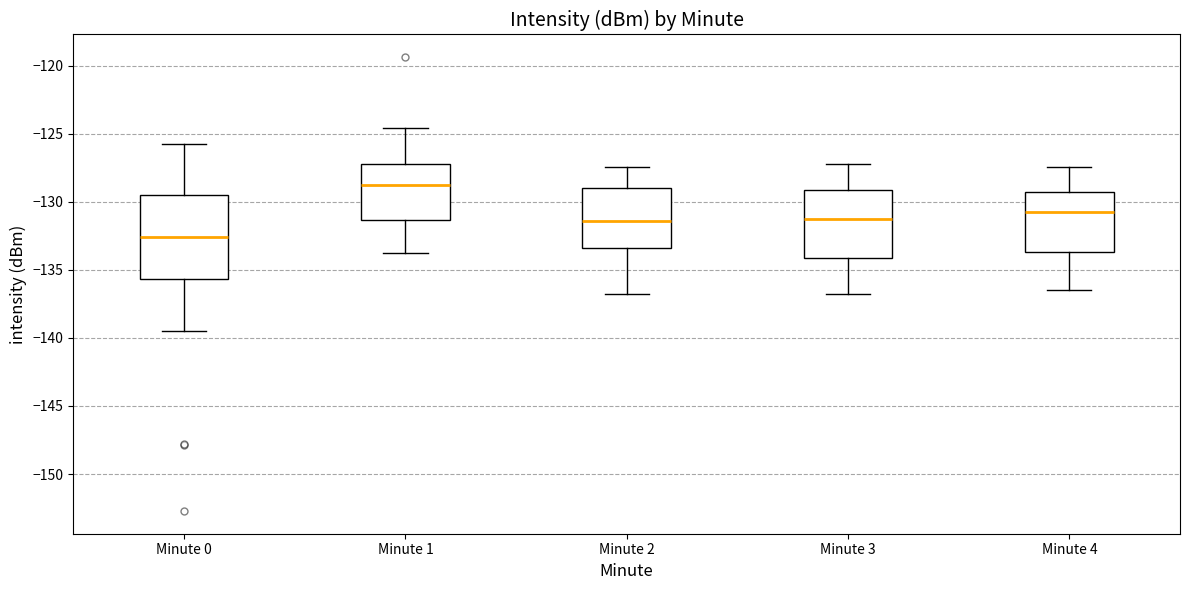

Comparing the boxes themselves (not the whiskers), which one is the tallest?

Minute 0